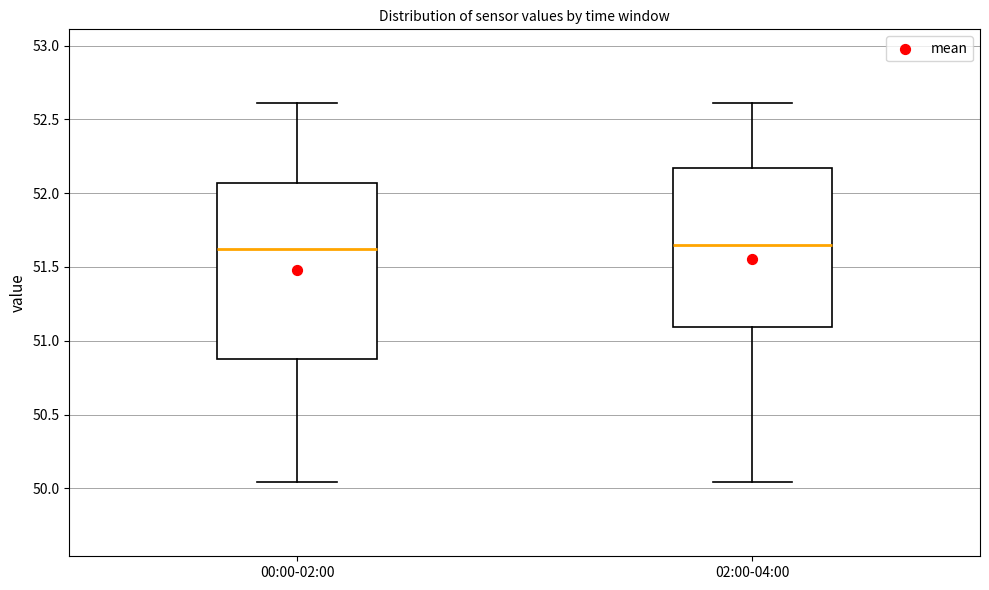

Reading left to right, read every box against the y-axis: the position of its median line, the range the box covers, and the ends of its whiskers. The values are not printed on the chart, so give them approximately, as read against the axis.

00:00-02:00: median 51.60, box 50.90 to 52.05, whiskers 50.05 to 52.60
02:00-04:00: median 51.65, box 51.10 to 52.15, whiskers 50.05 to 52.60